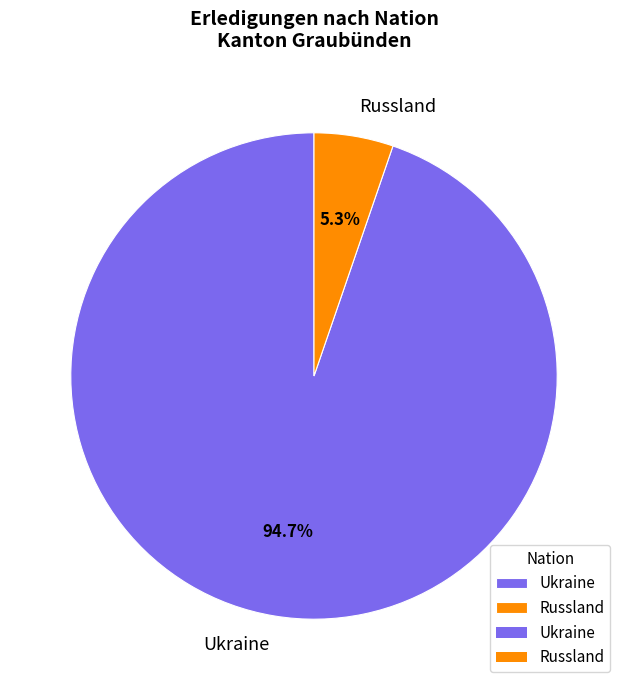

True or false: Ukraine accounts for 61% of the total.

False